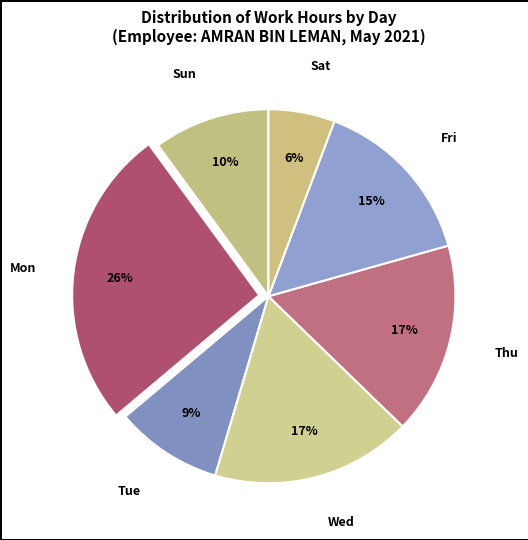

Between Wed and Tue, which is larger?

Wed